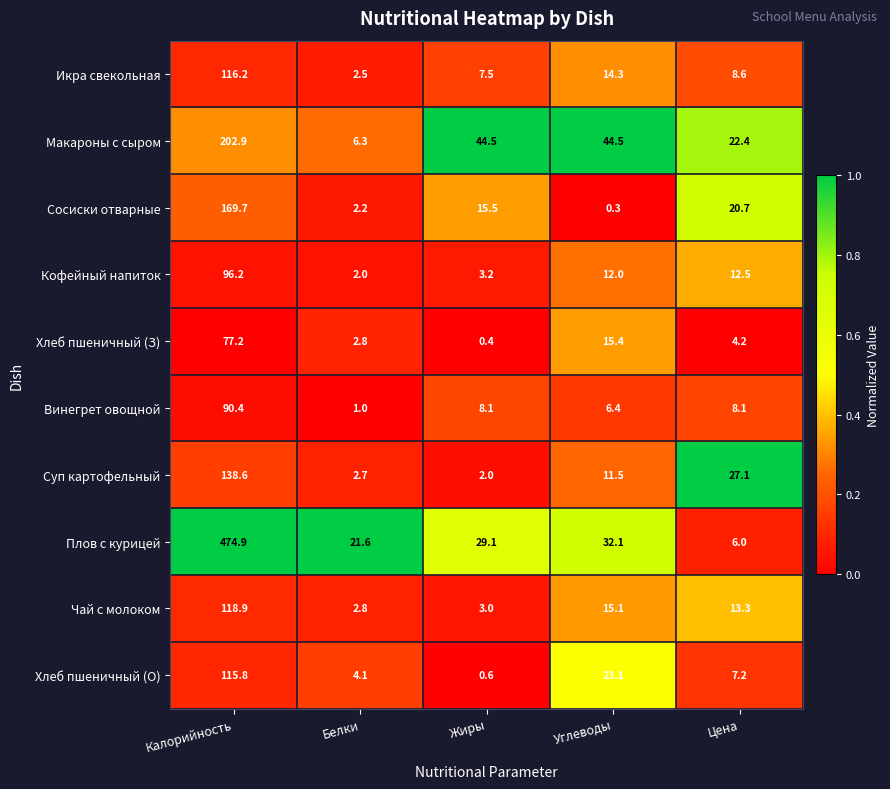

Between Жиры and Углеводы, which series saw the biggest shift?

Хлеб пшеничный (О)